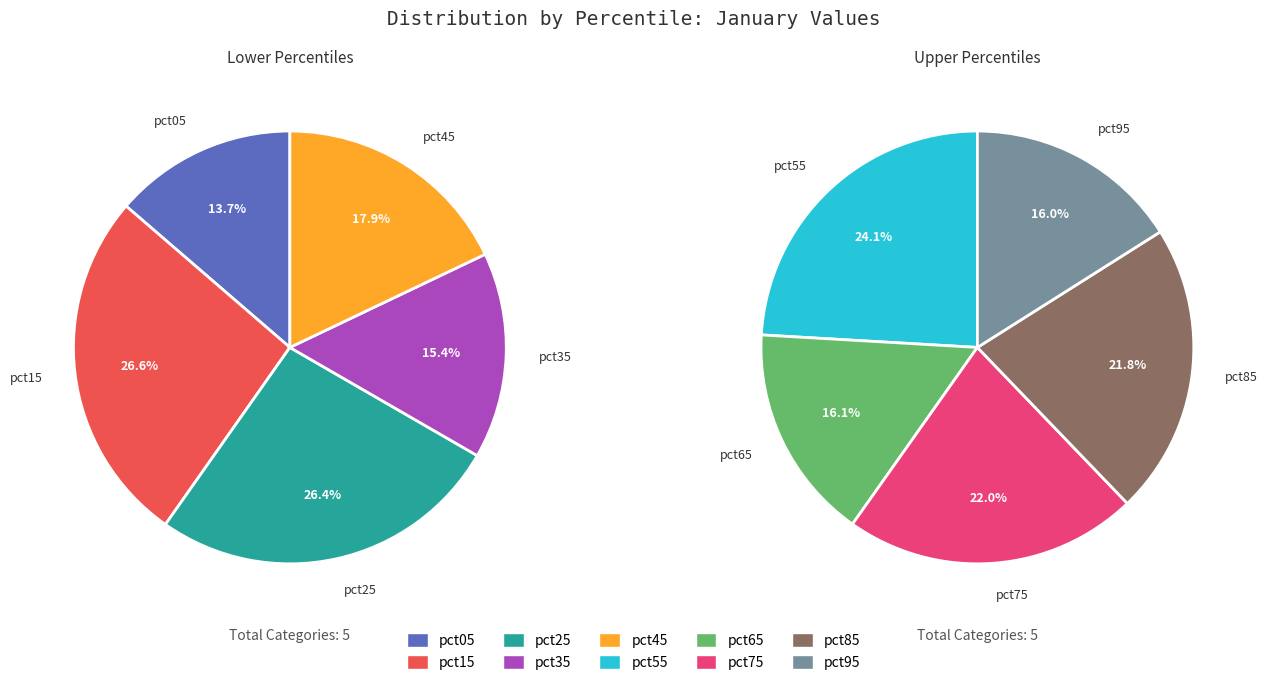

To the nearest percent, what is the difference between the largest and smallest slice percentages?

8%